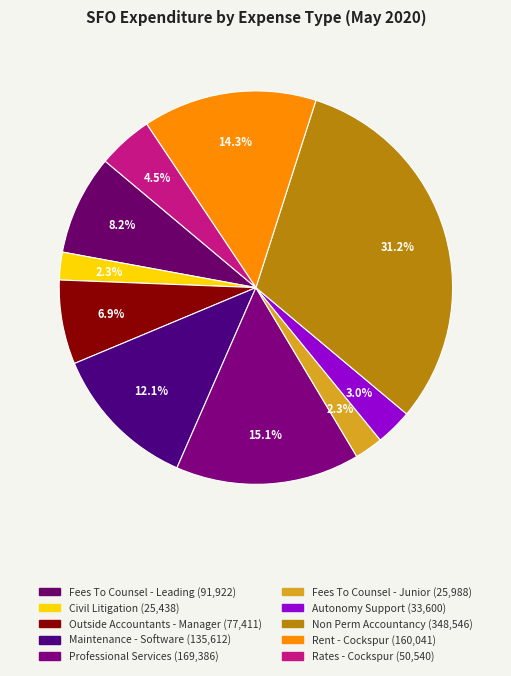

What percentage is the Rent - Cockspur slice, to the nearest percent?

14%